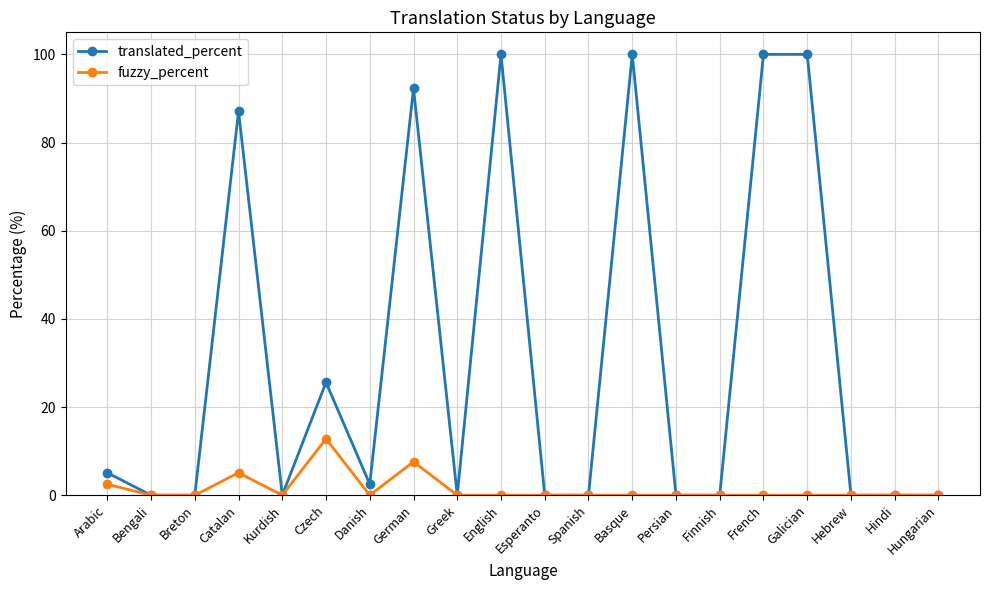

What is the sum of all fuzzy_percent values?

28.0